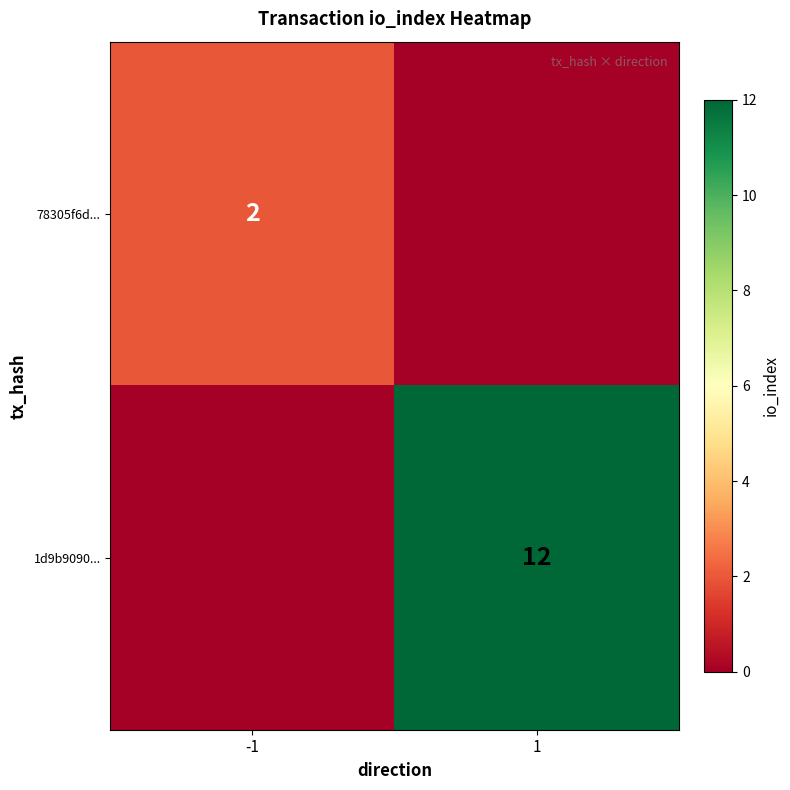

Is the value of 1d9b9090... at 1 greater than the value of 78305f6d... at -1?

Yes